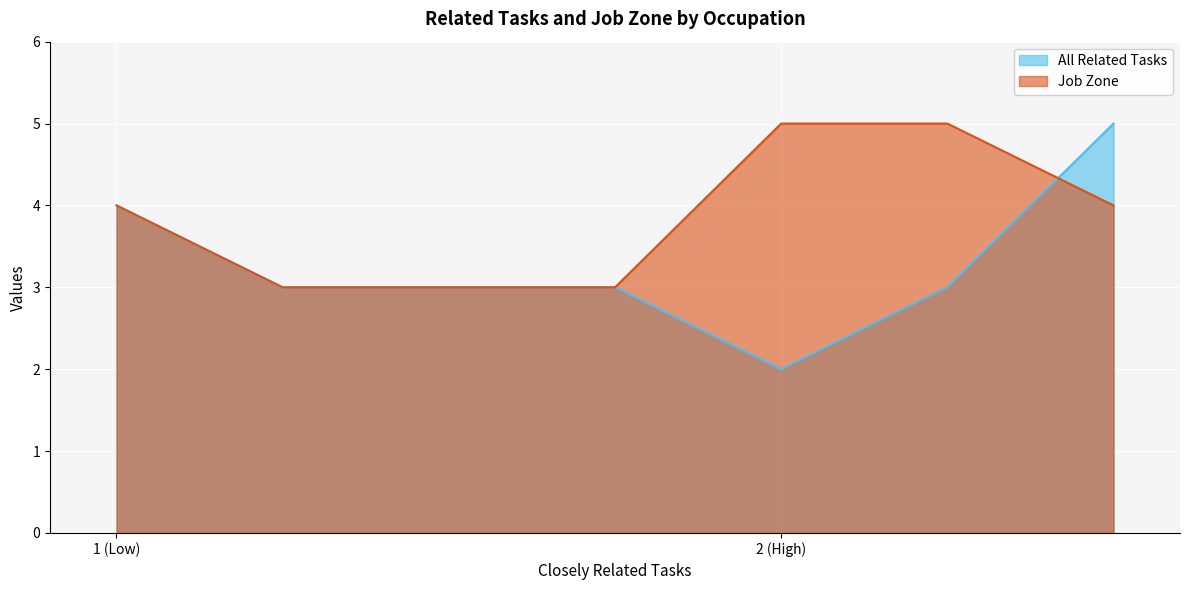

What is the maximum value shown in the chart?

5